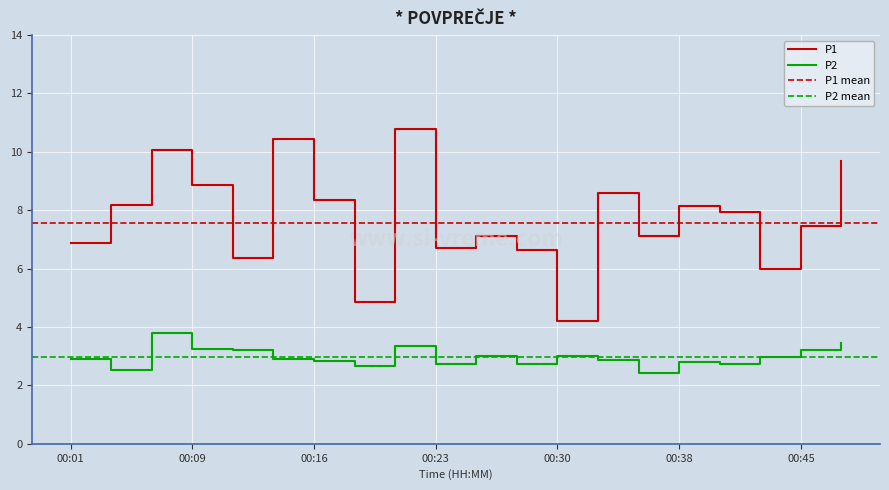

True or false: P1 has a value of 3.8 at 00:45.

False